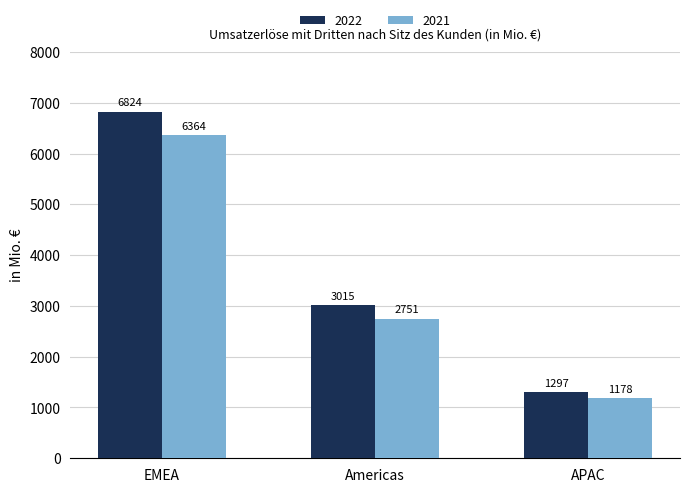

What is the sum of all 2022 values?

11135.6